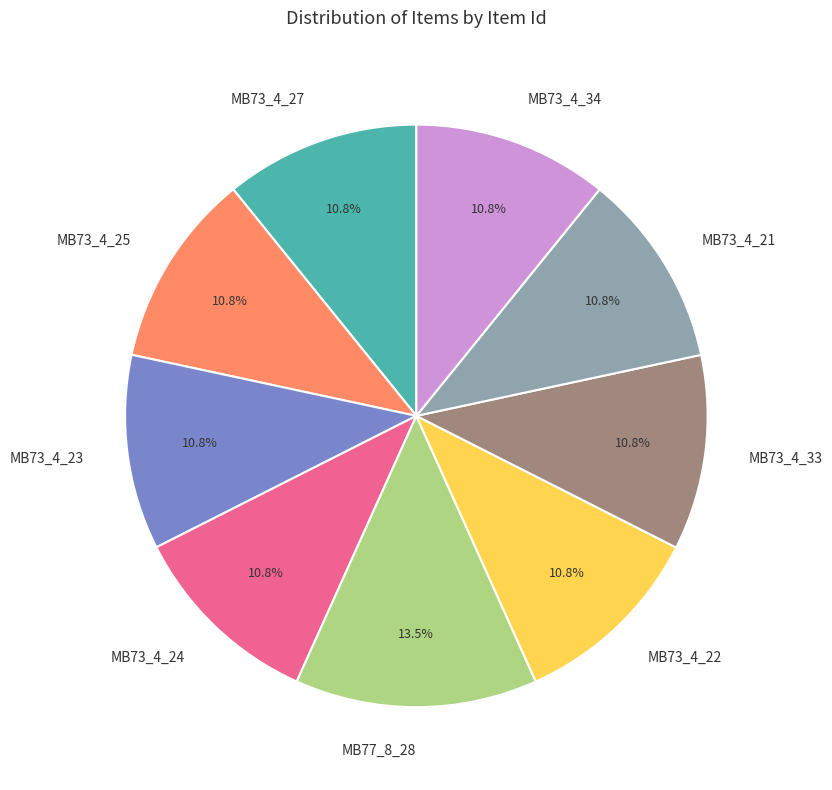

The MB73_4_21 slice represents 21% of the pie. True or false?

False